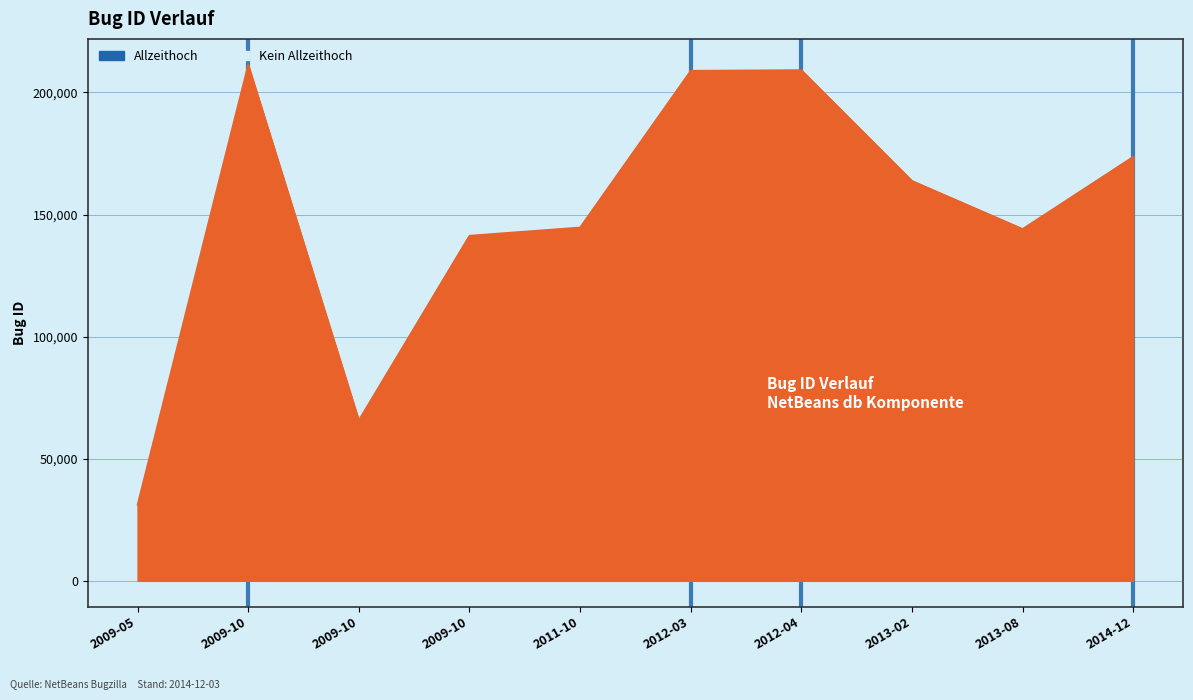

Does the chart display data point markers on the line(s)?

No